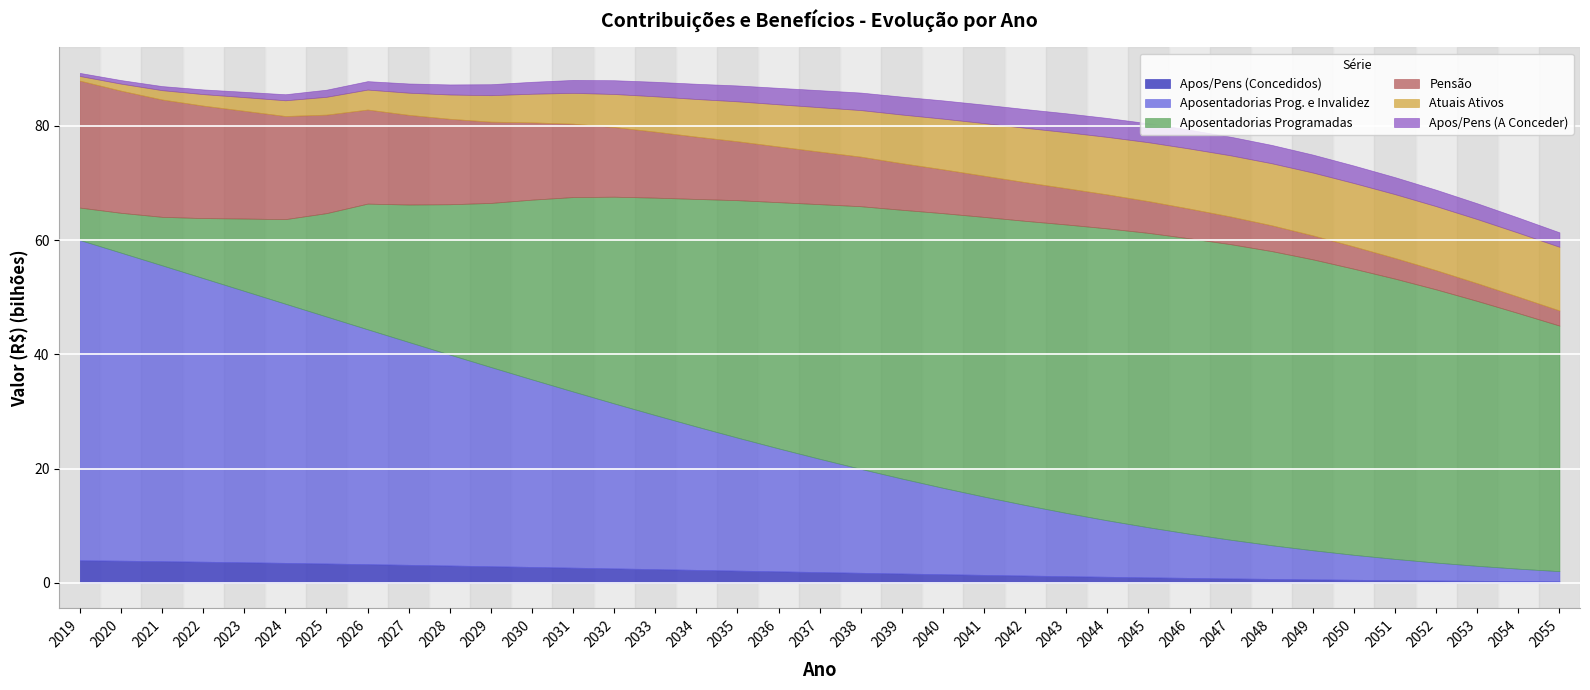

At which label does Apos/Pens (Concedidos) reach its minimum?

2055